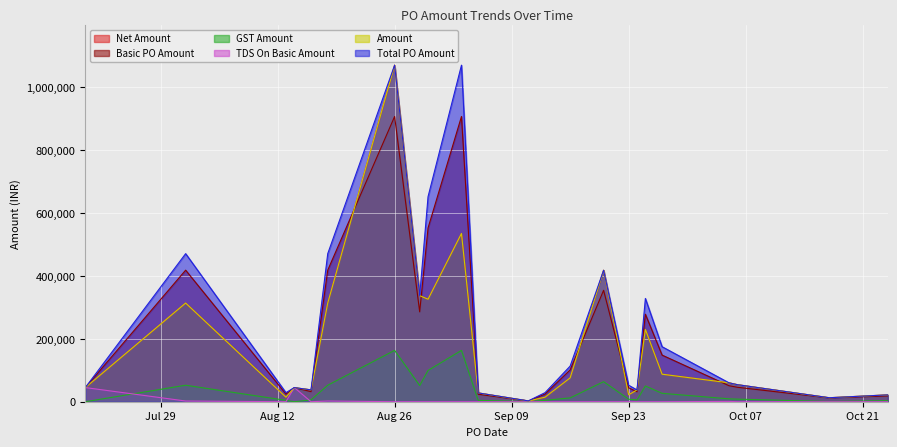

Which label corresponds to the smallest value in the chart?

2024-07-20